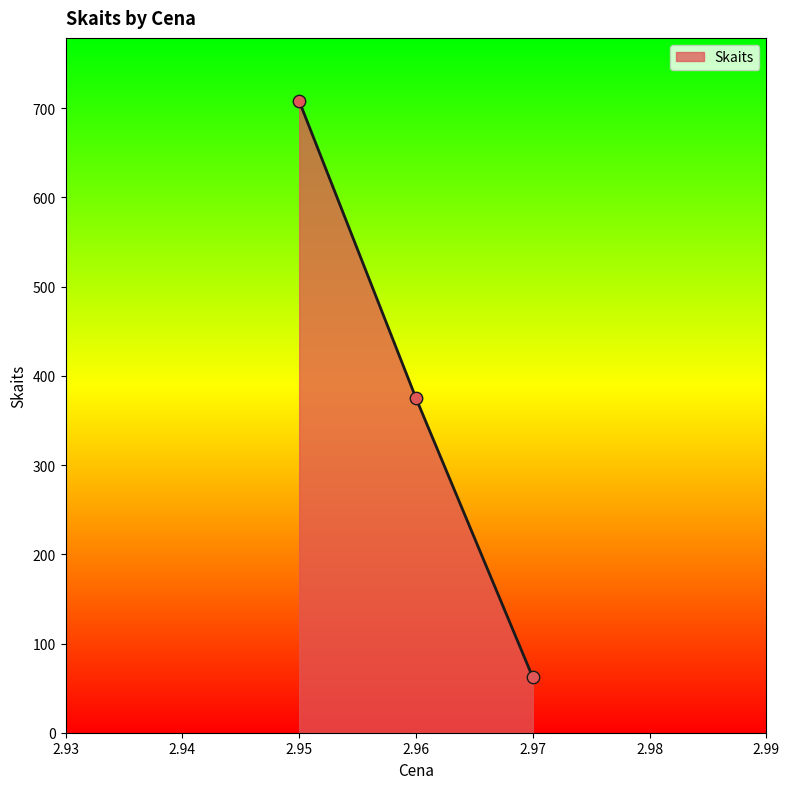

What is the change in value from 2.95 to 2.97?

-646